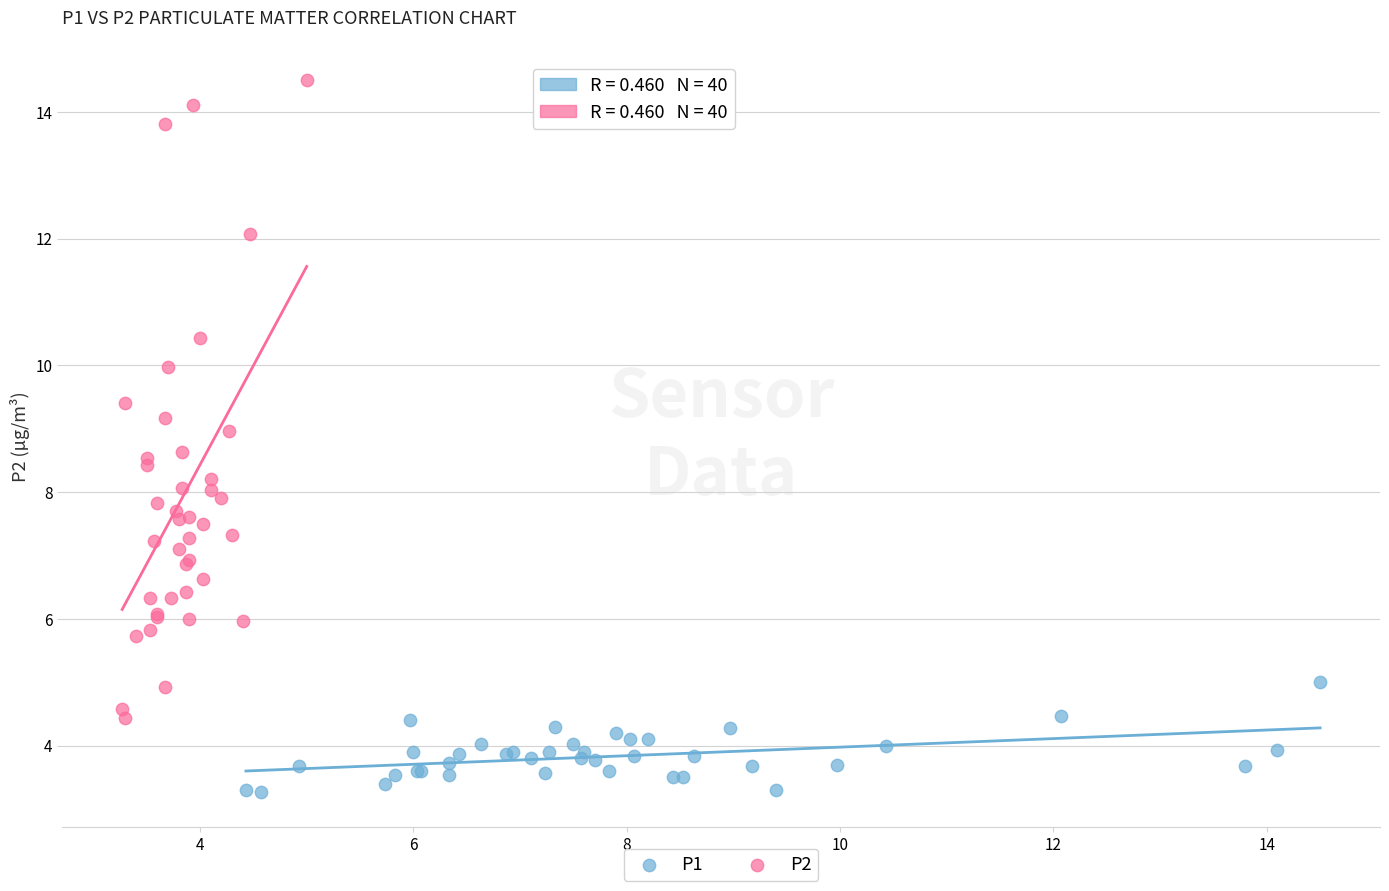

Which series reaches the minimum Y coordinate?

P1